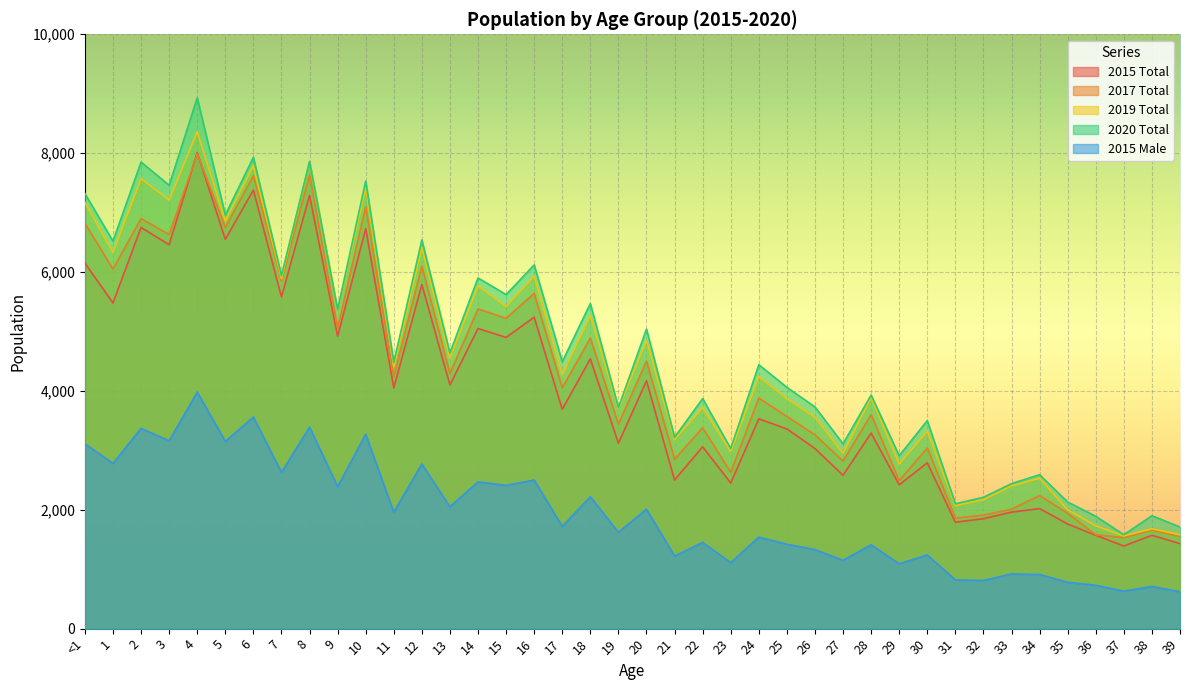

At which label is 2015 Total closest to 4700?

18